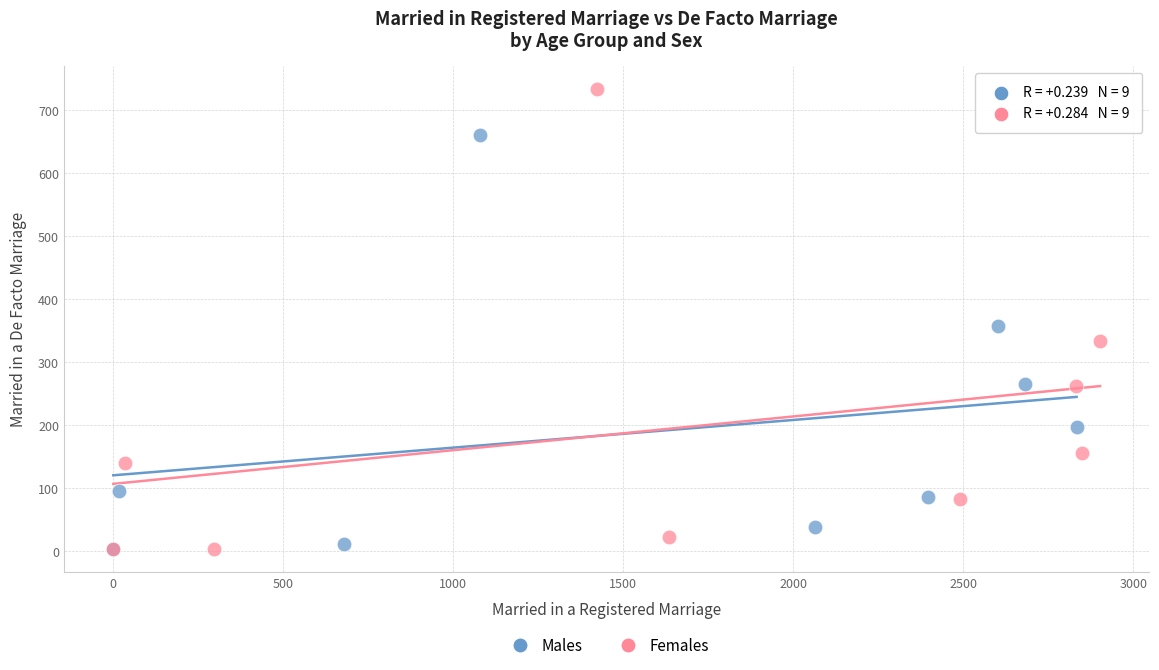

What are all the series names shown in the legend?

Males, Females